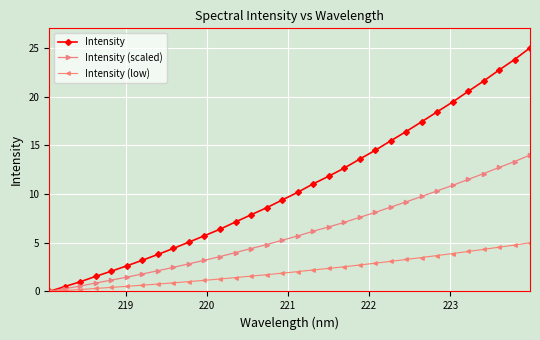

At how many categories does at least one series exceed 24?

1